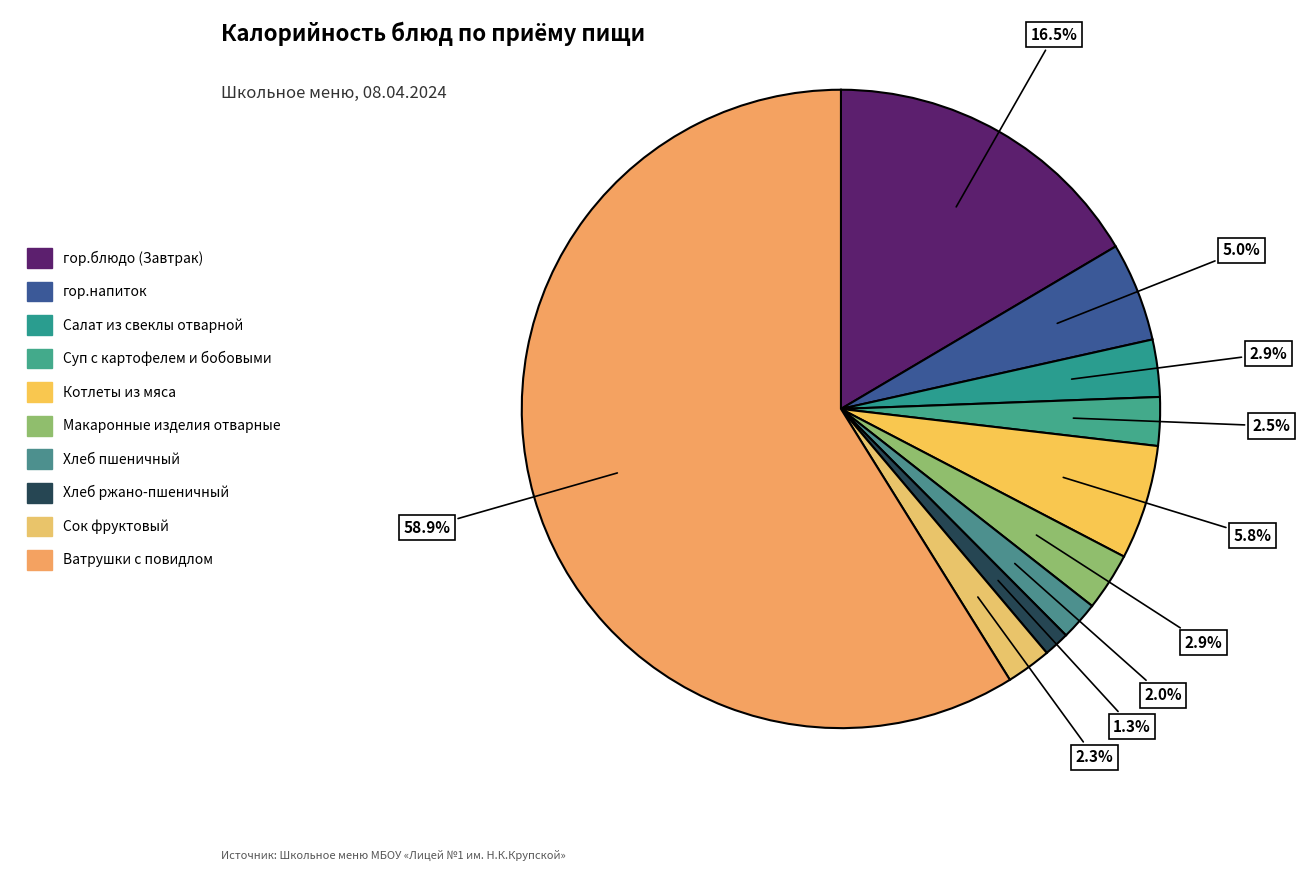

Is it true that гор.напиток is 5% of the pie?

True